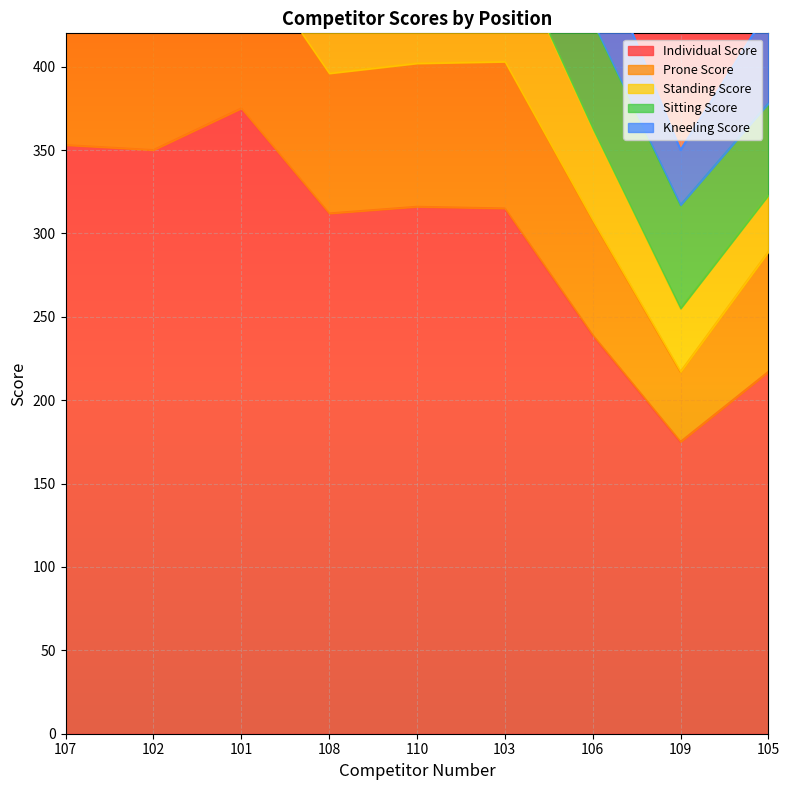

Reading right to left, list all the values displayed in this chart.

Individual Score: 217	175	239	315	316	312	375	350	353
Prone Score: 72	42	69	88	86	84	98	95	95
Standing Score: 34	38	55	75	70	77	93	83	81
Sitting Score: 55	62	64	77	79	85	92	92	93
Kneeling Score: 56	33	51	75	81	66	92	80	84